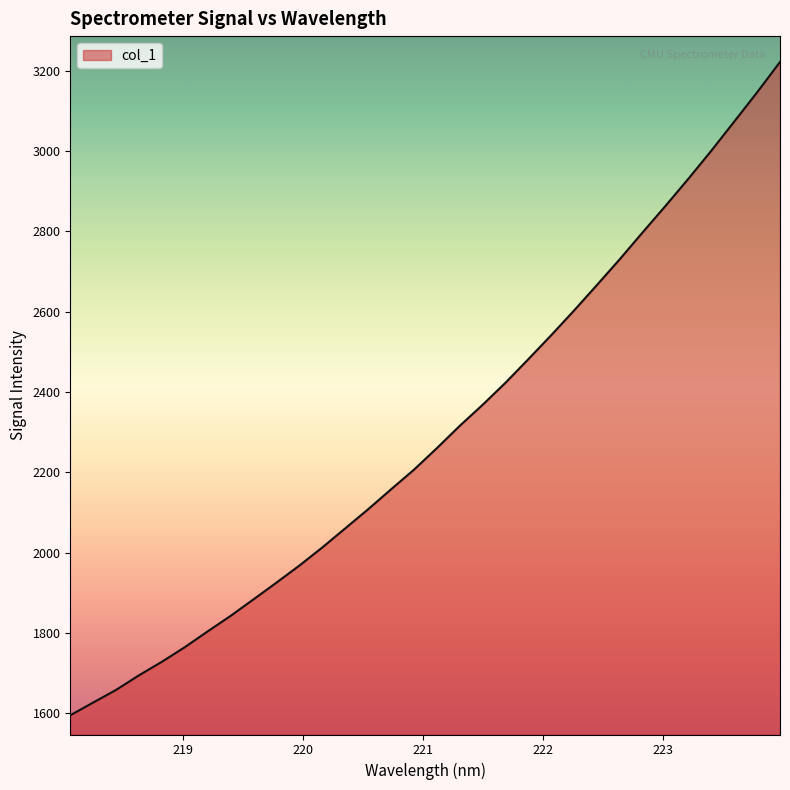

What is the maximum value shown in the chart?

3221.4